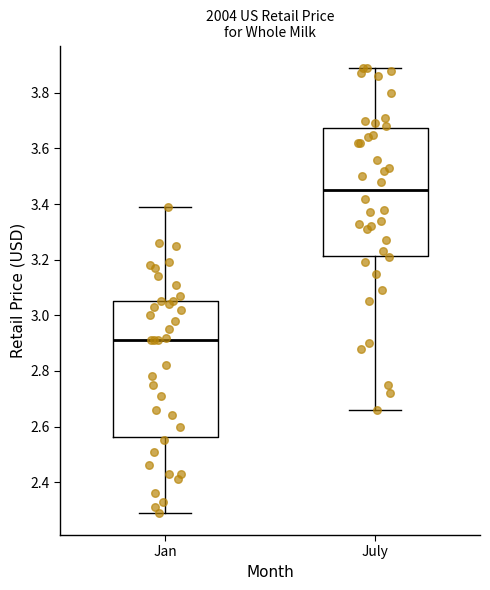

Reading left to right, read every box against the y-axis: the position of its median line, the range the box covers, and the ends of its whiskers. The values are not printed on the chart, so give them approximately, as read against the axis.

Jan: median 2.92, box 2.56 to 3.06, whiskers 2.30 to 3.40
July: median 3.46, box 3.22 to 3.68, whiskers 2.66 to 3.90